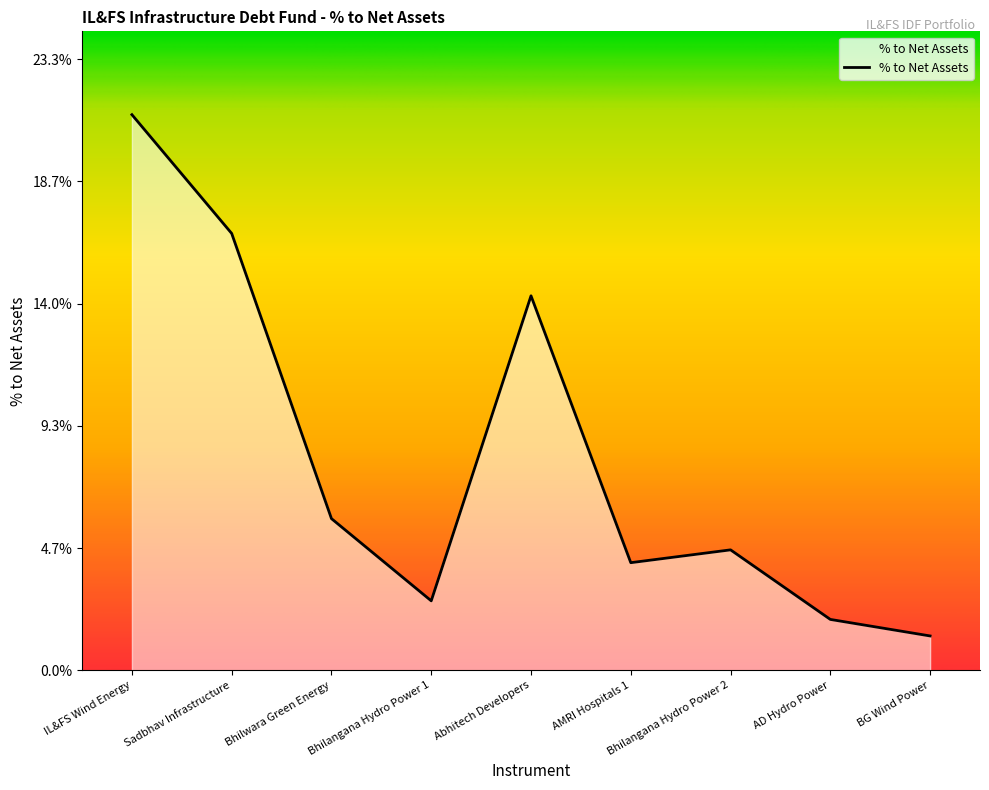

List the labels in order of value, smallest first.

BG Wind Power, AD Hydro Power, Bhilangana Hydro Power 1, AMRI Hospitals 1, Bhilangana Hydro Power 2, Bhilwara Green Energy, Abhitech Developers, Sadbhav Infrastructure, IL&FS Wind Energy